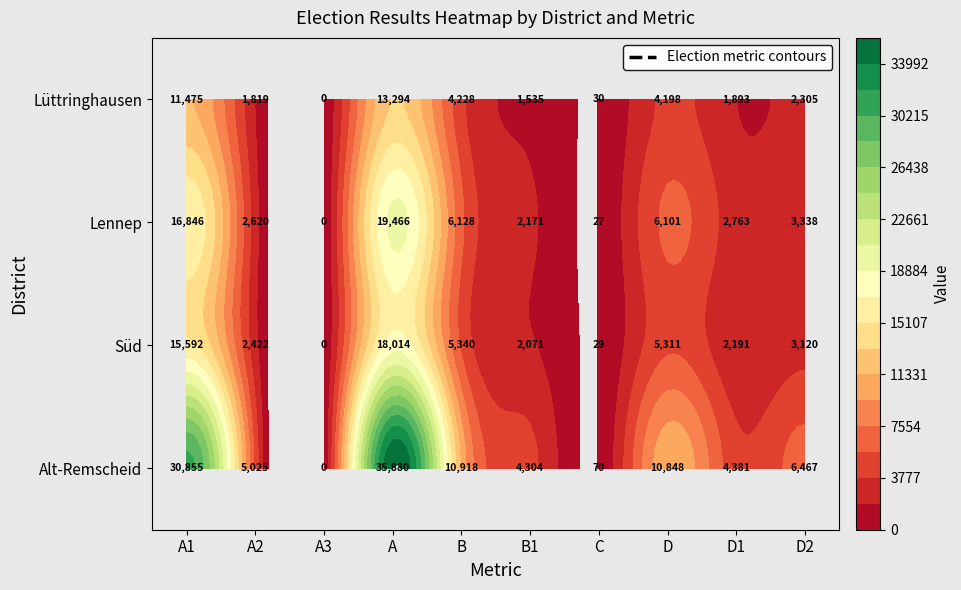

What is the average value of the Lüttringhausen series?

4078